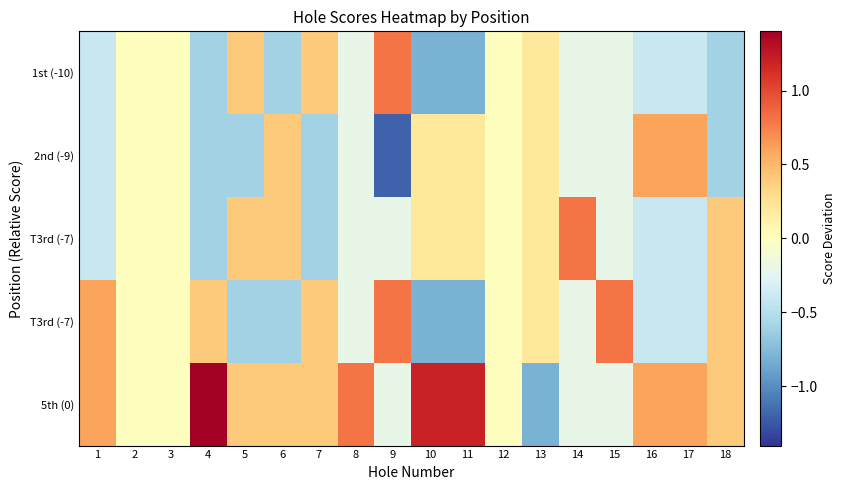

What is the greatest value displayed?

1.4